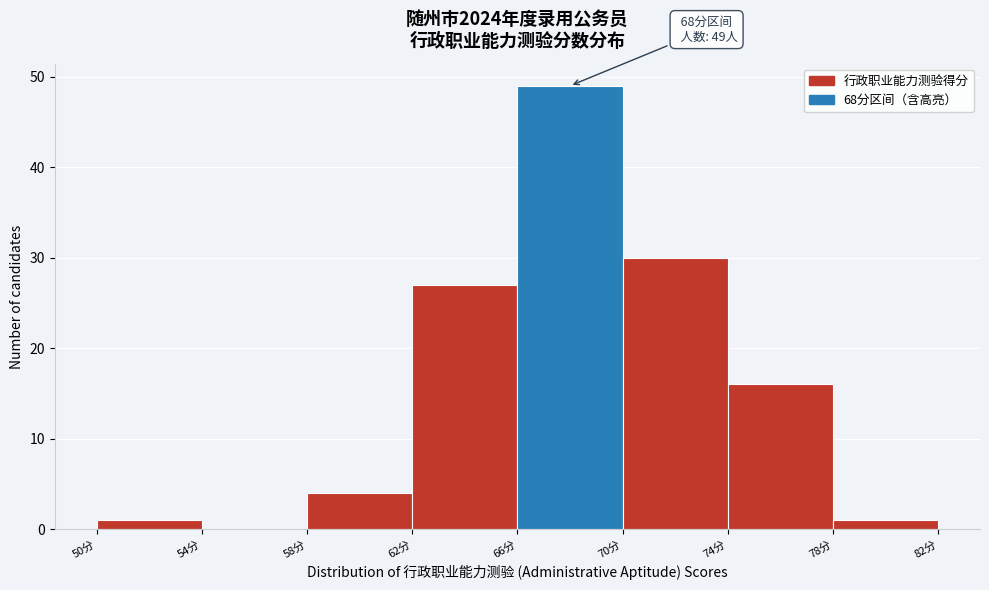

Which range on the x-axis has the tallest bar?

66 to 70